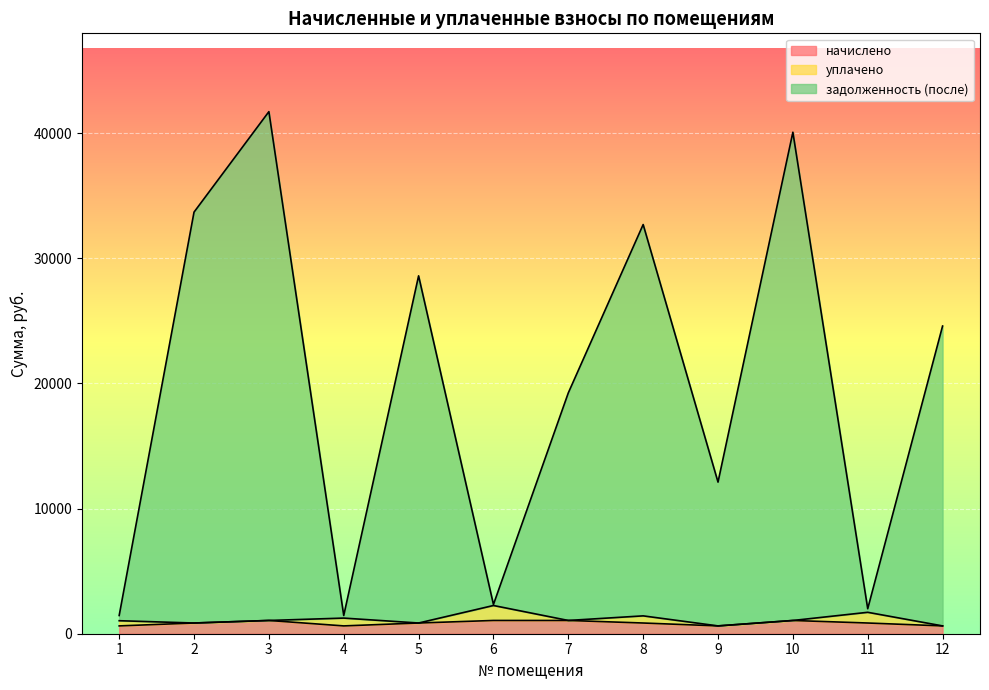

What is the value of the начислено point at the 3rd from the left?

1059.8